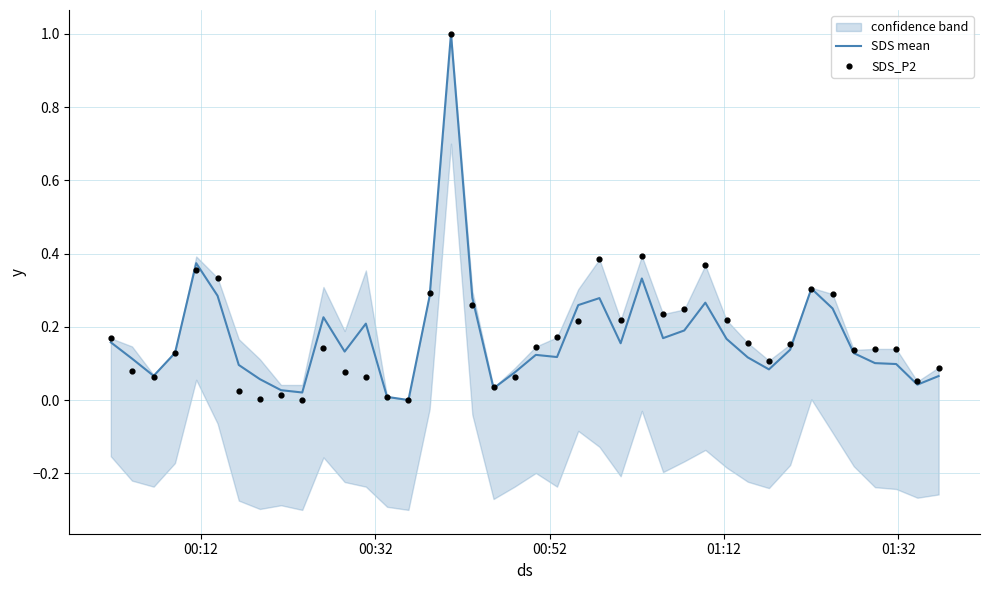

Which series reaches the maximum Y coordinate?

SDS mean